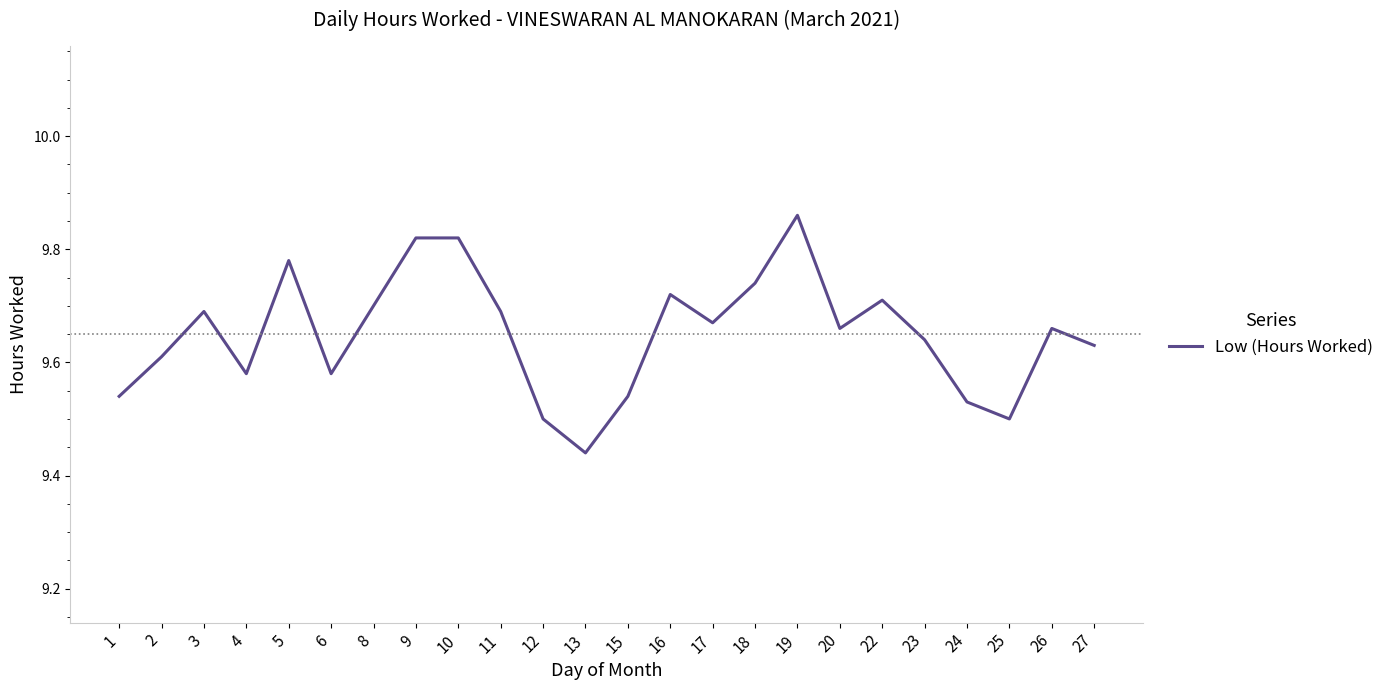

What is the sum of the values at 5 and 22?

19.5